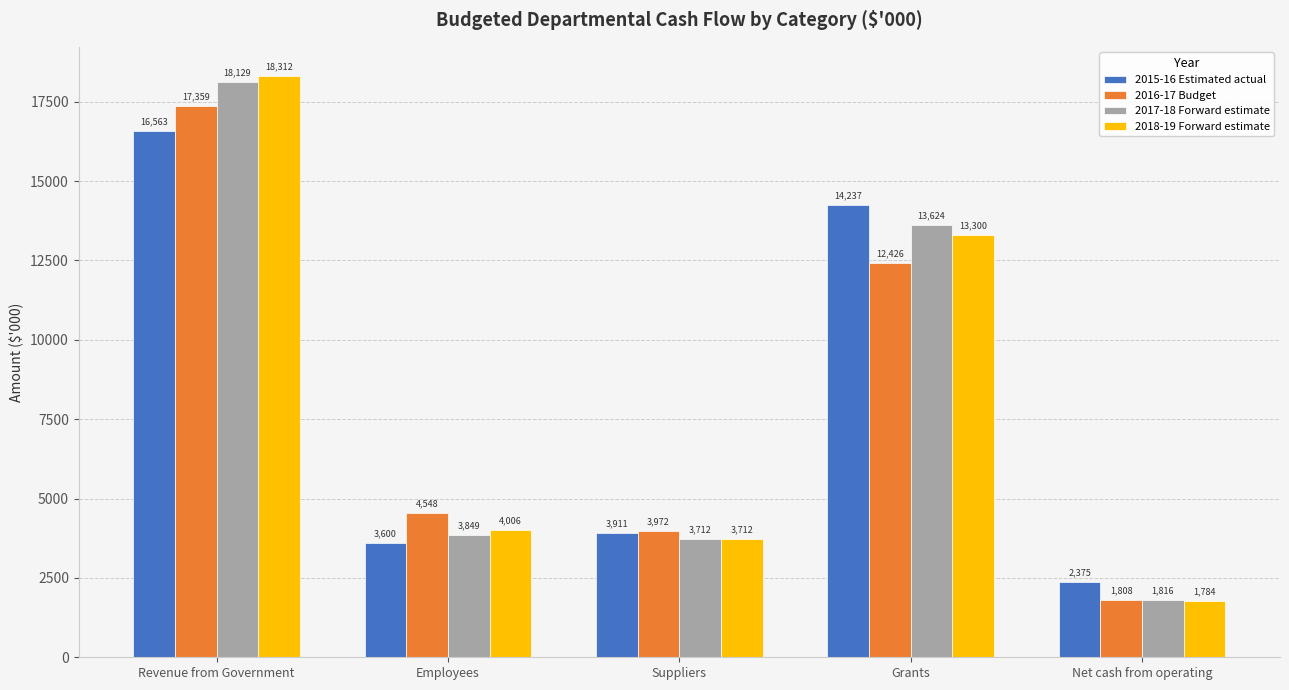

Where is 2017-18 Forward estimate nearest to the value 9972?

Grants